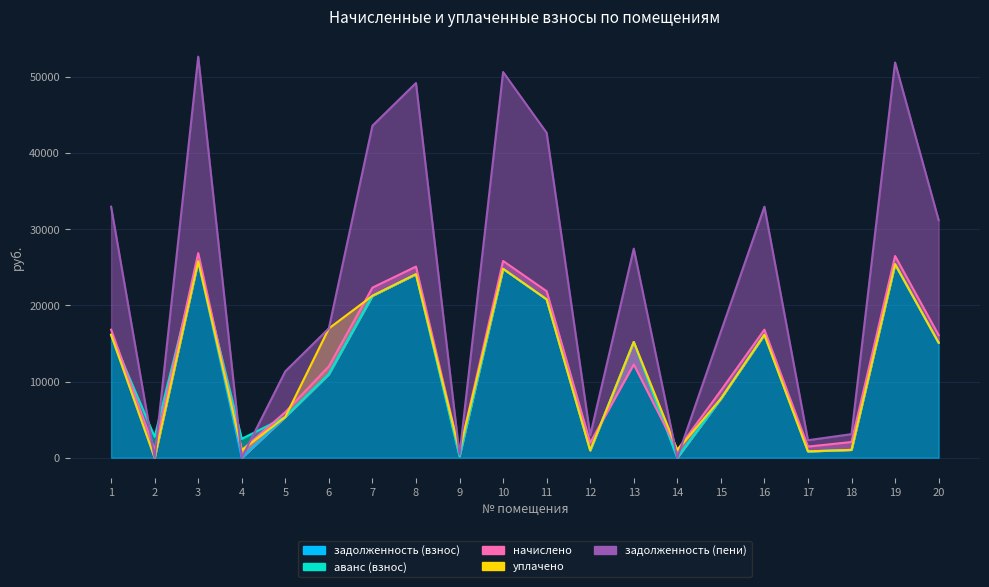

At which category is the sum across all series the highest?

3